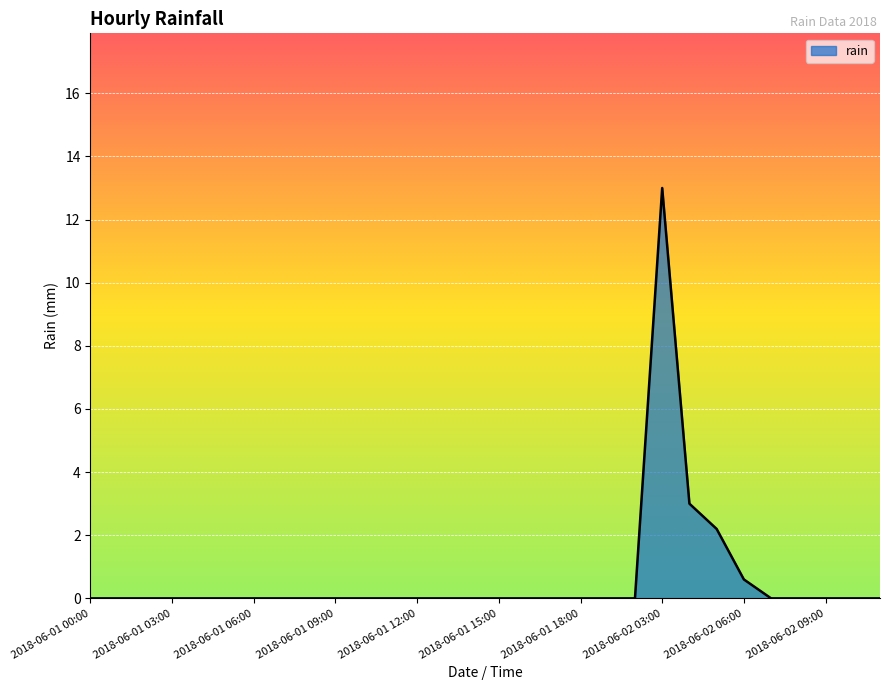

Count the number of data series in this chart.

1